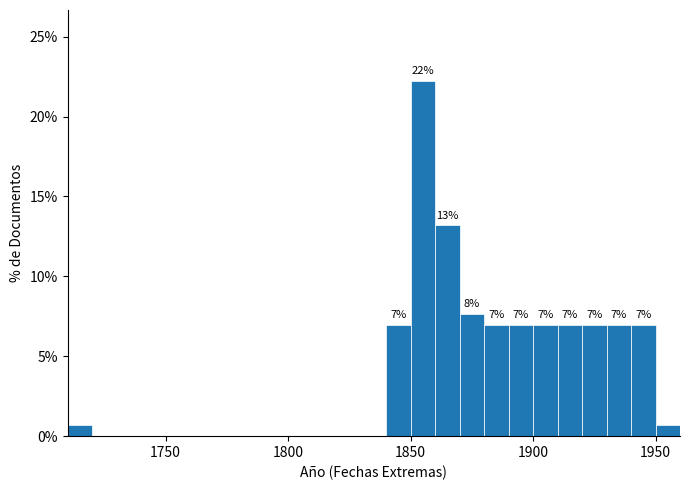

Read against the x-axis, roughly where is the centre of the tallest bar?

1855